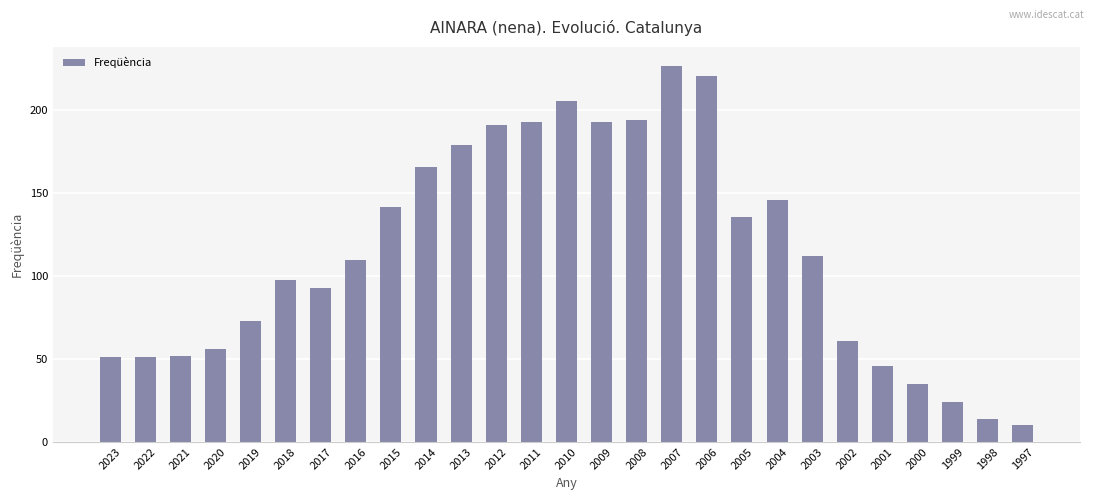

At which label is the value closest to 118?

2003